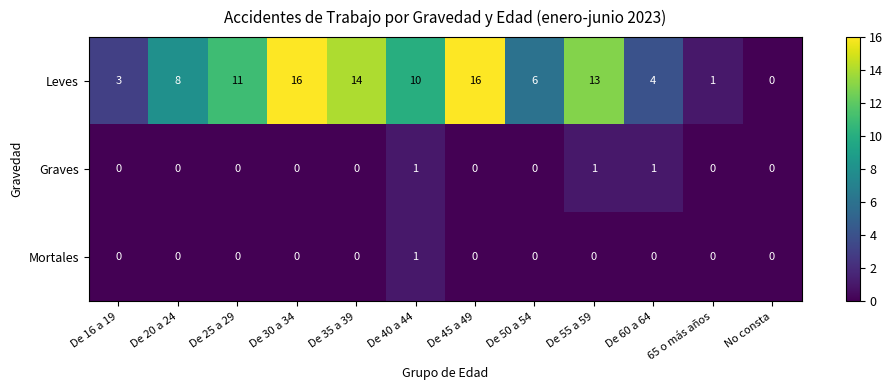

The value of Graves at De 35 a 39 is 0. True or false?

True